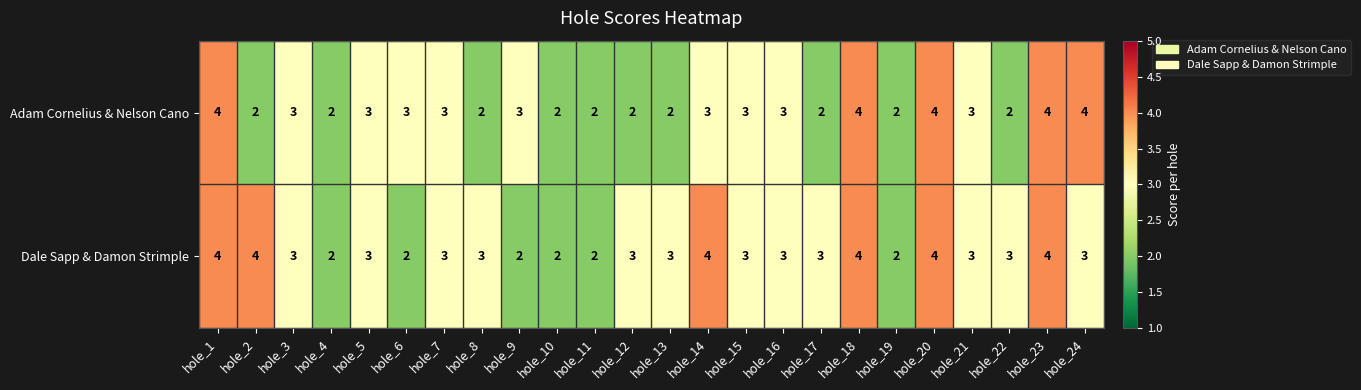

What is the sum of all Dale Sapp & Damon Strimple values?

72